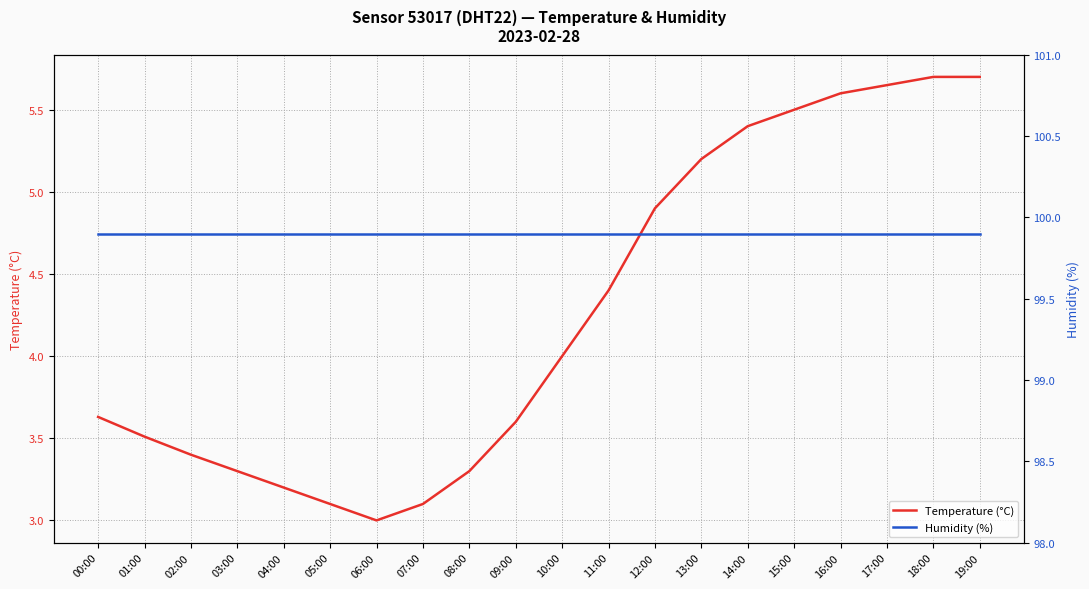

At which category is the sum across all series the highest?

18:00